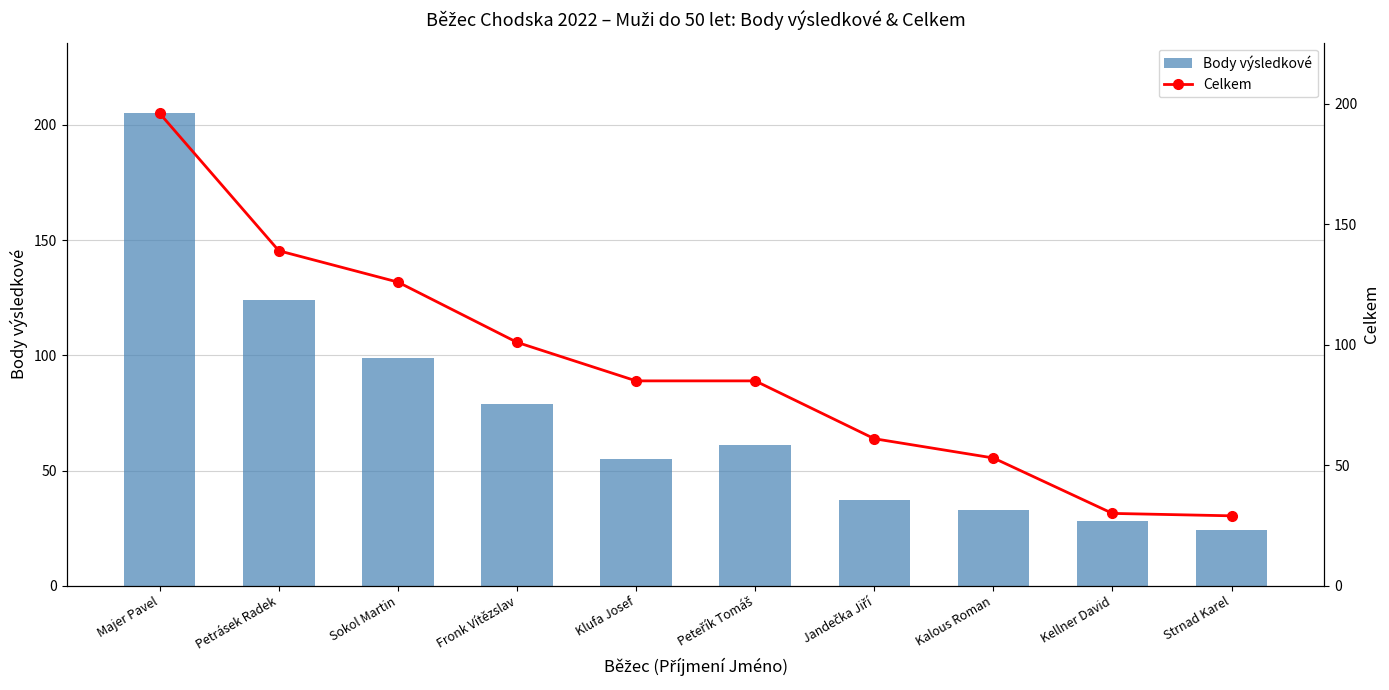

What is the difference between the Celkem values at Kellner David and Kalous Roman?

23